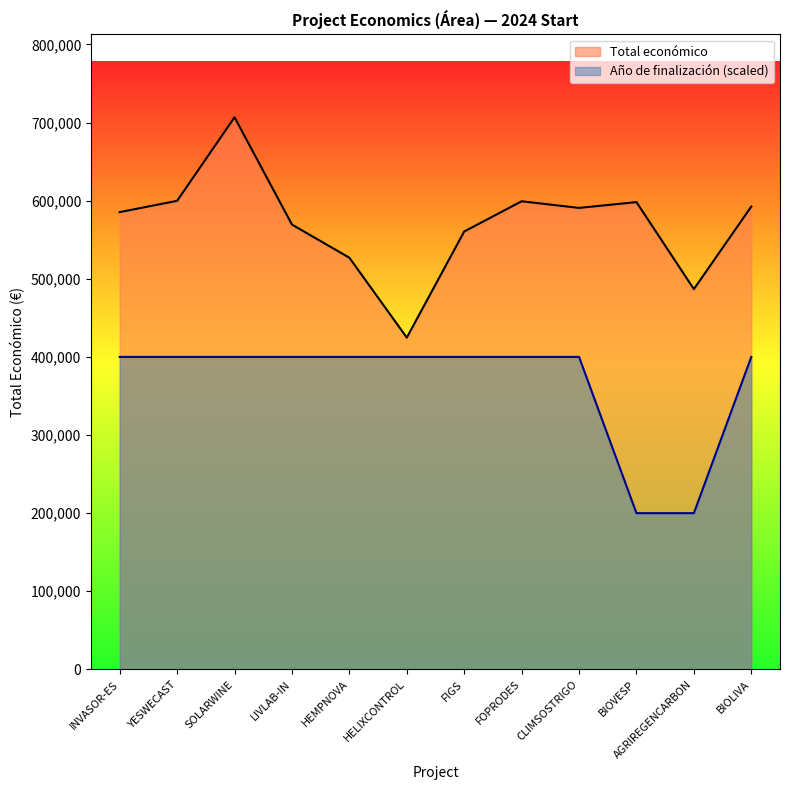

Rank the series by their maximum value, from highest to lowest.

Total económico, Año de finalización (scaled)